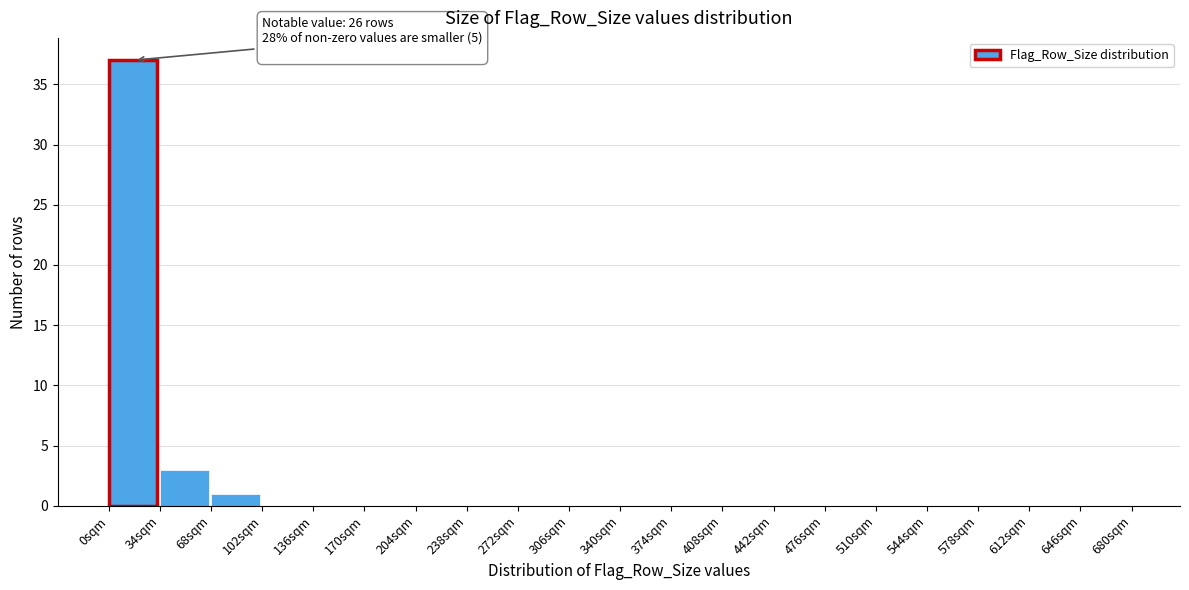

Over which range of the x-axis is the bar tallest?

0 to 34